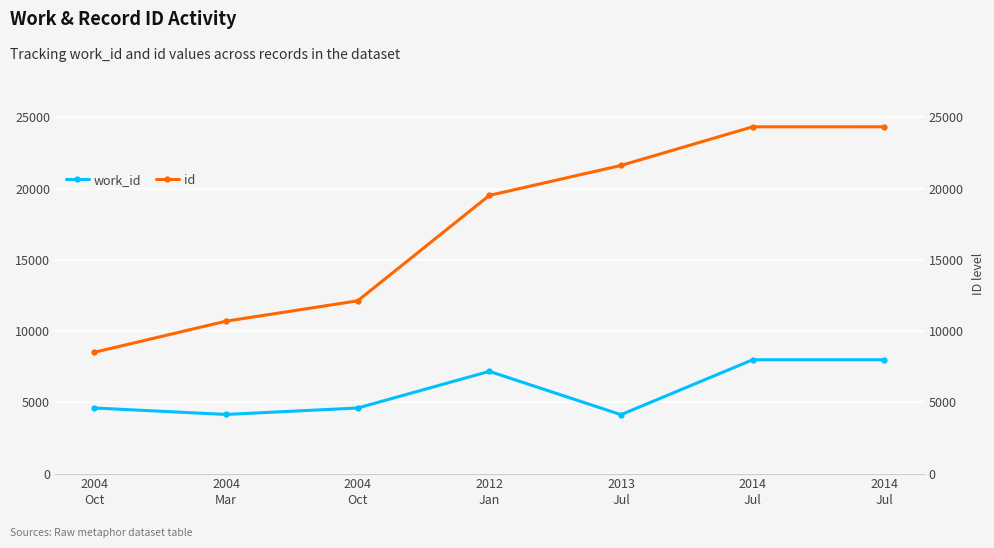

Reading left to right, extract all data points from this chart.

work_id: 4604	4152	4604	7174	4136	7987	7987
id: 8513	10695	12123	19518	21620	24330	24331